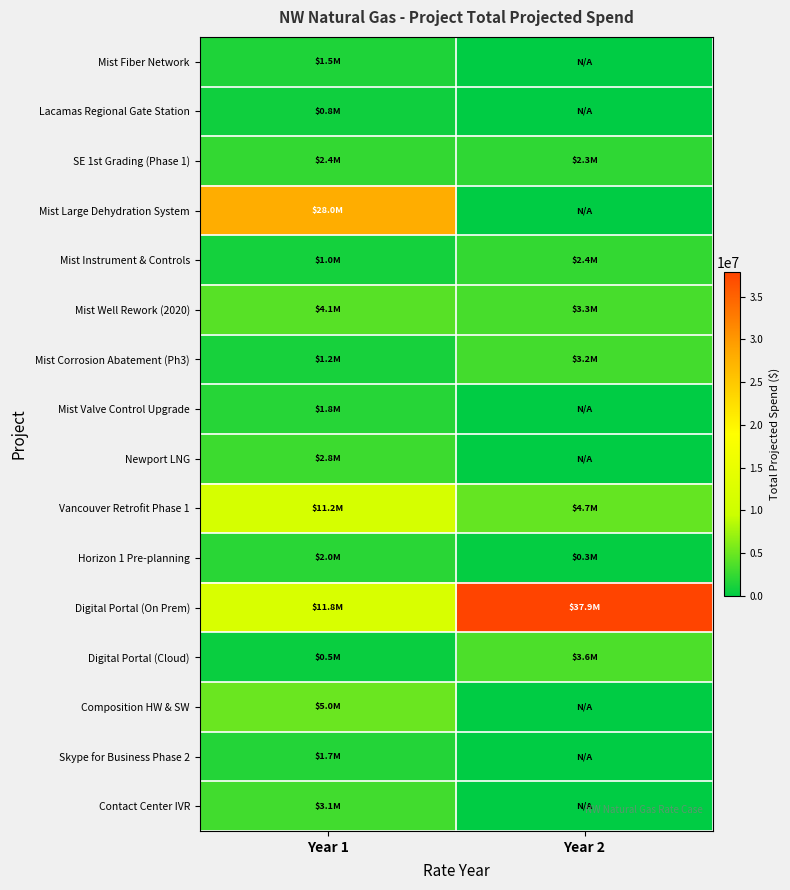

What is the total value across all series at Year 2?

57639374.6